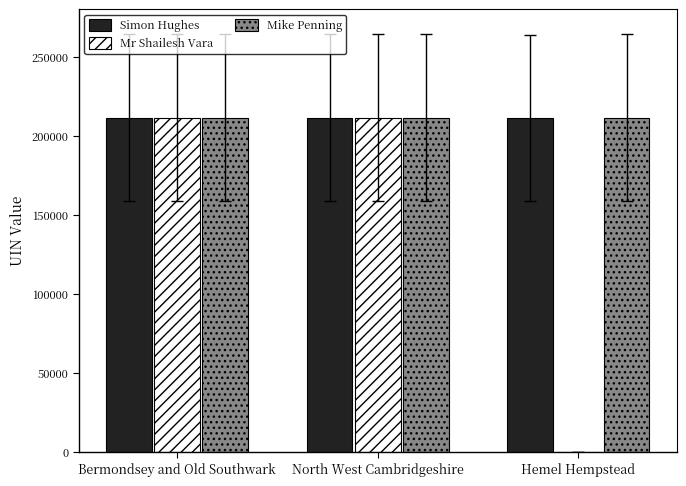

Between Bermondsey and Old Southwark and Hemel Hempstead, which series saw the biggest shift?

Mr Shailesh Vara